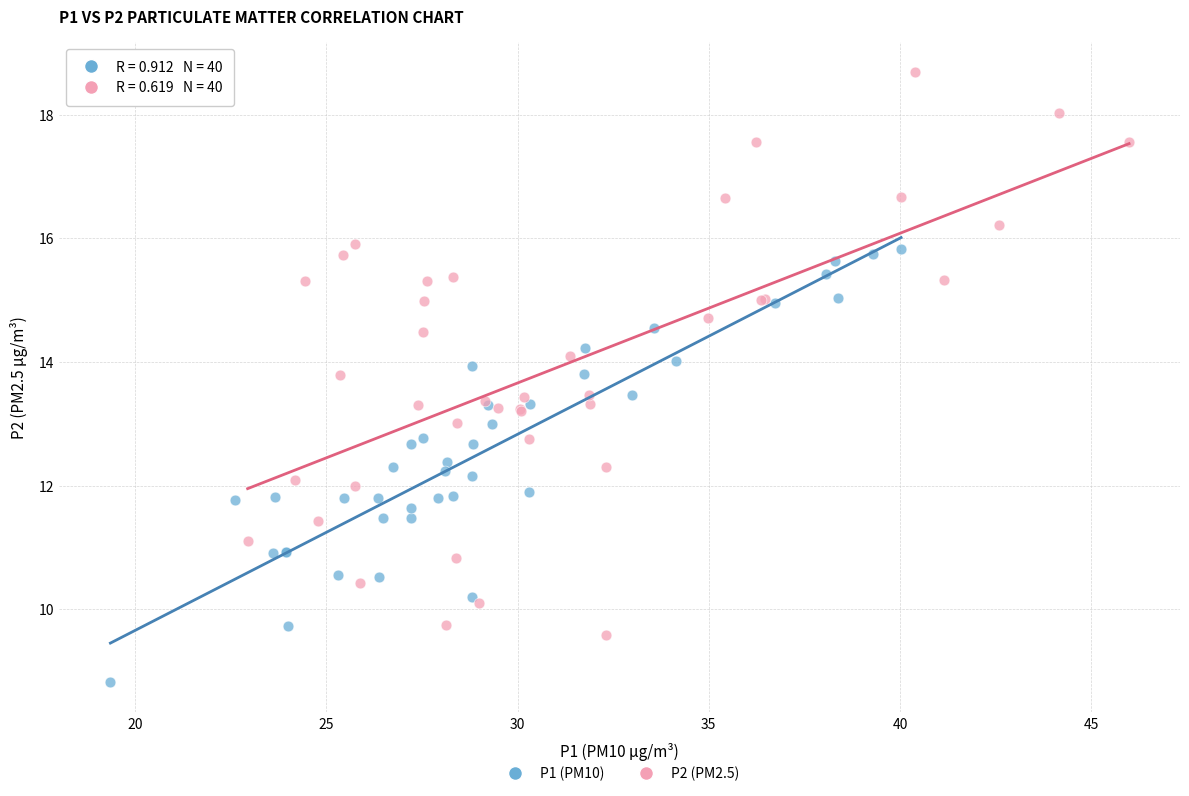

Which series has the largest Y range (max minus min)?

P2 (PM2.5)